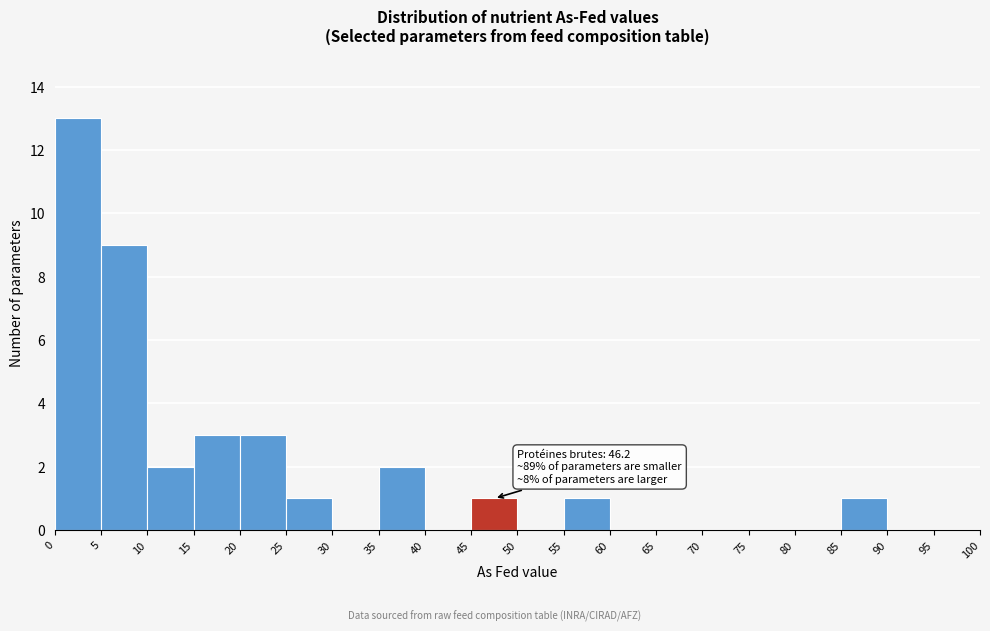

Over which range of the x-axis is the bar tallest?

0 to 5